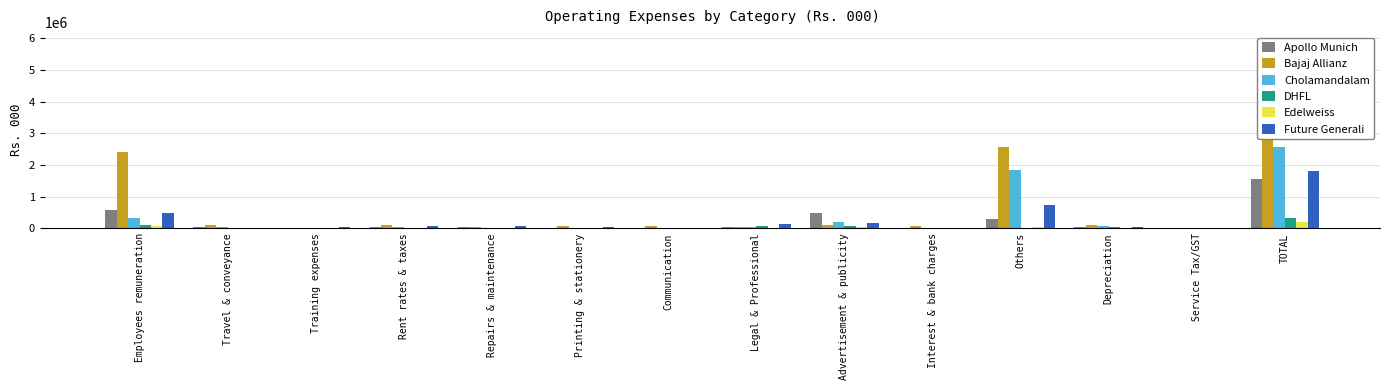

Which category has the highest value in the DHFL series?

TOTAL